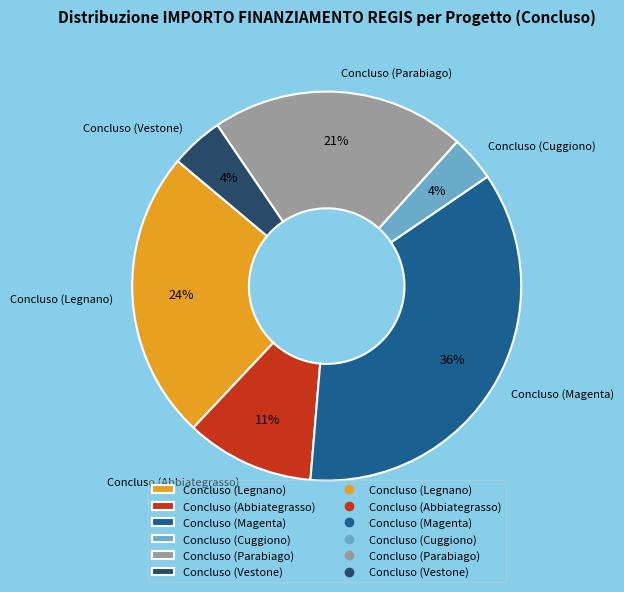

Count the number of slices in the pie.

6